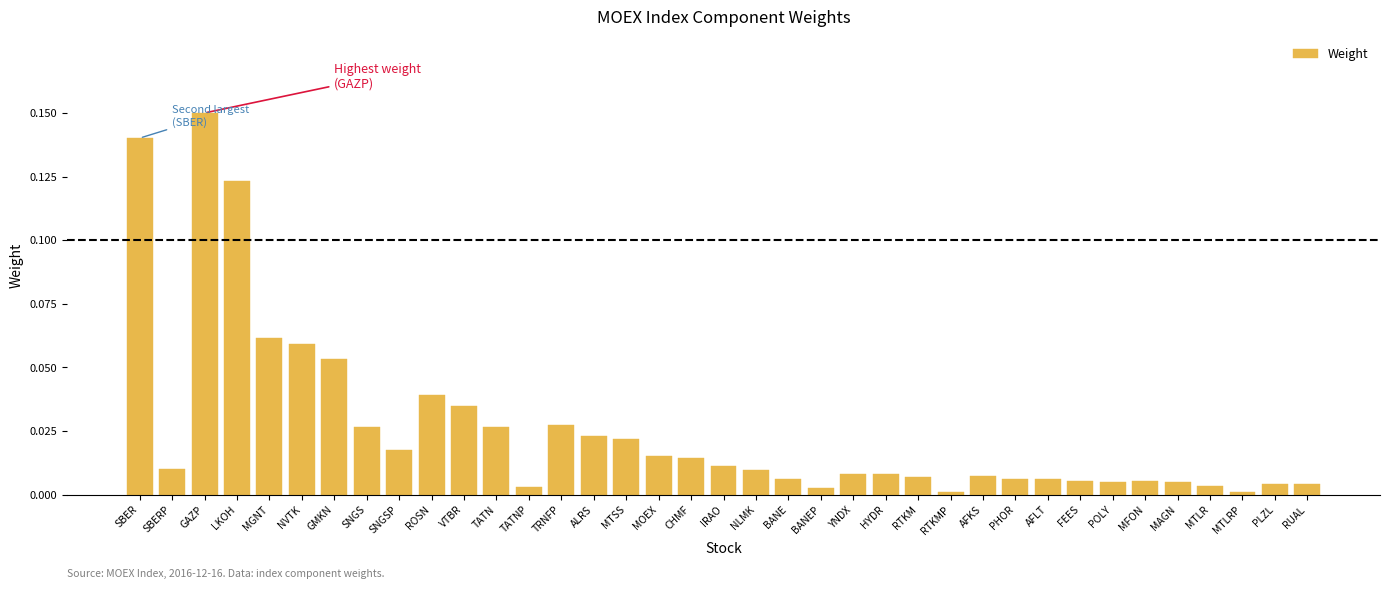

What is the sum of all values?

1.0